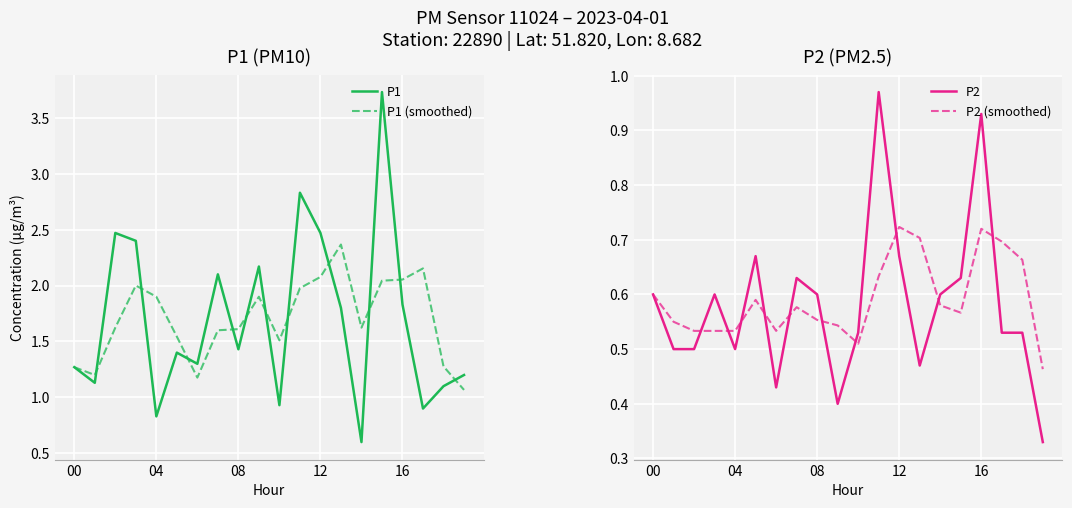

What are all the series names shown in the legend?

P1, P1 (smoothed), P2, P2 (smoothed)